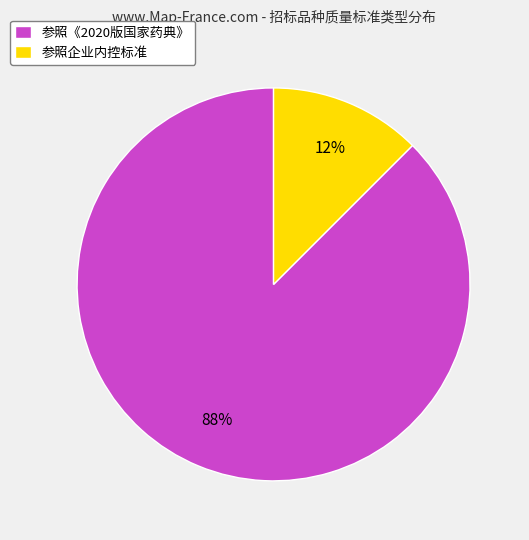

Approximately how many times larger is the value at 参照企业内控标准 compared to 参照《2020版国家药典》?

0.1